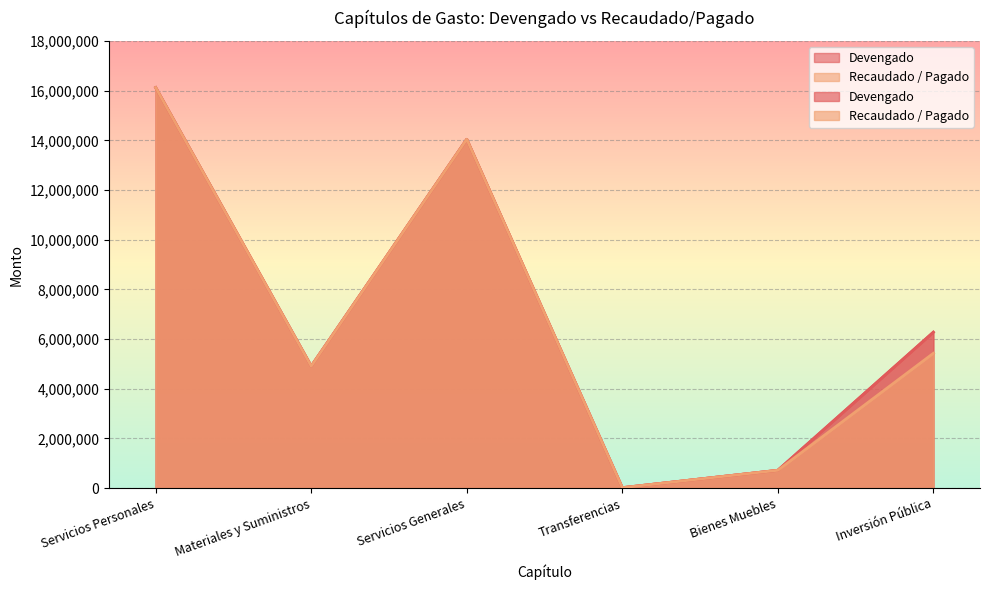

What is the difference between the second highest and minimum values in the Devengado series?

14023807.8